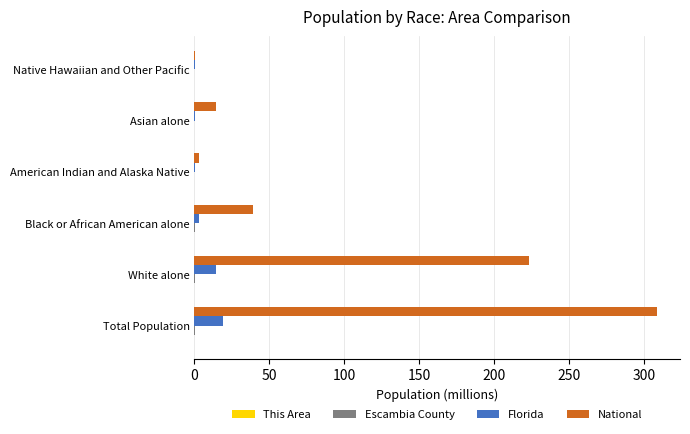

What is the sum of all Florida values?

36.4